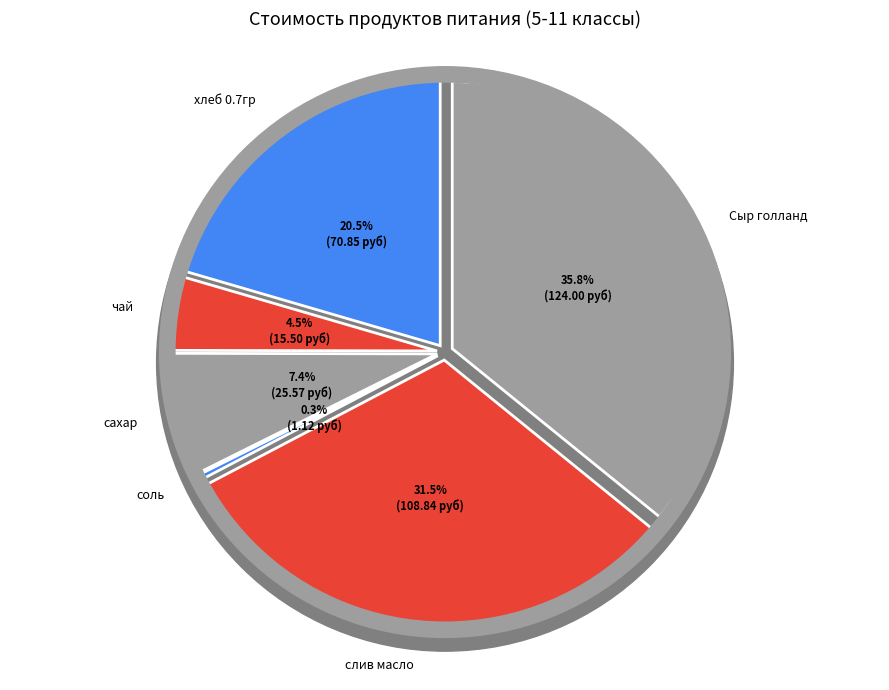

Approximately how many times larger is the value at хлеб 0.7гр compared to сахар?

2.8